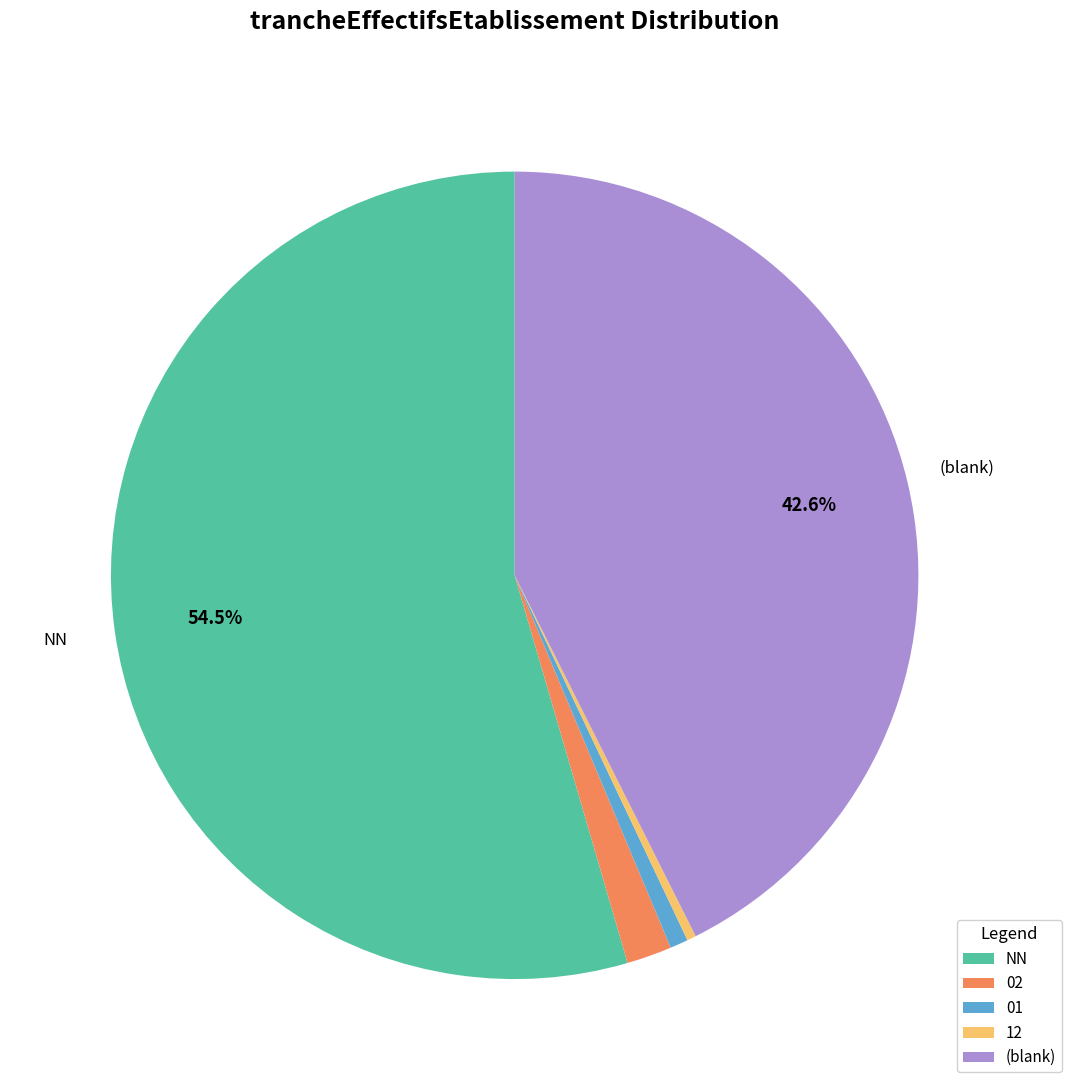

To the nearest percent, what portion does 01 represent?

1%